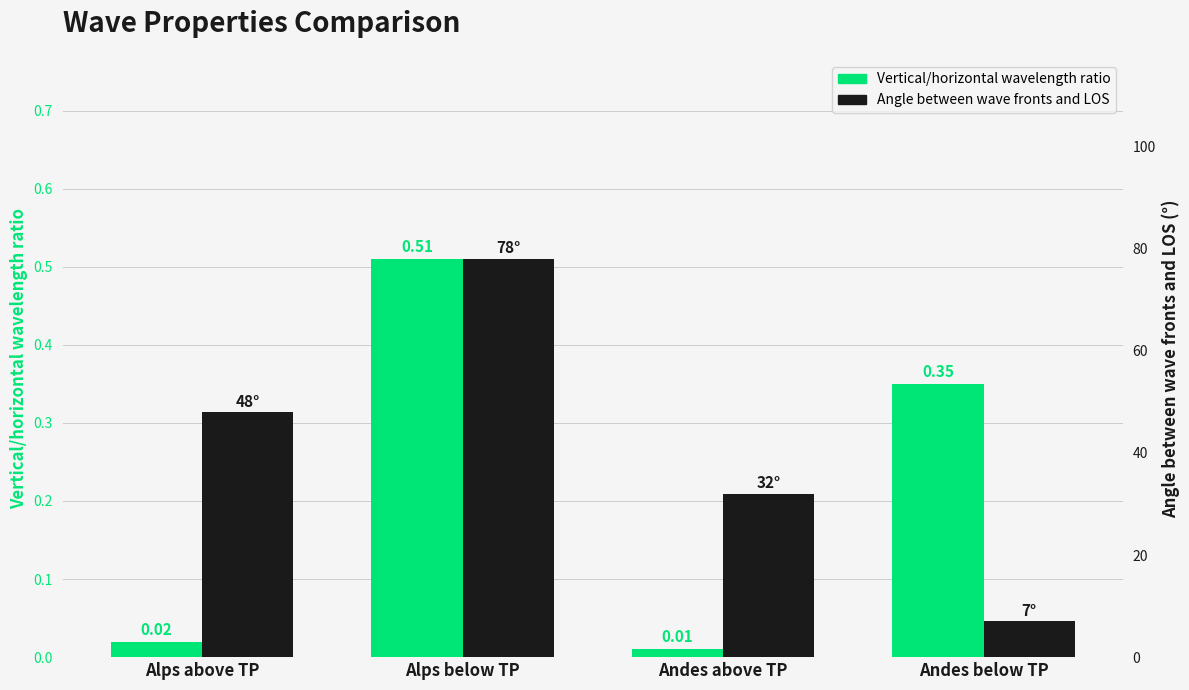

What position from the right is Alps above TP?

4